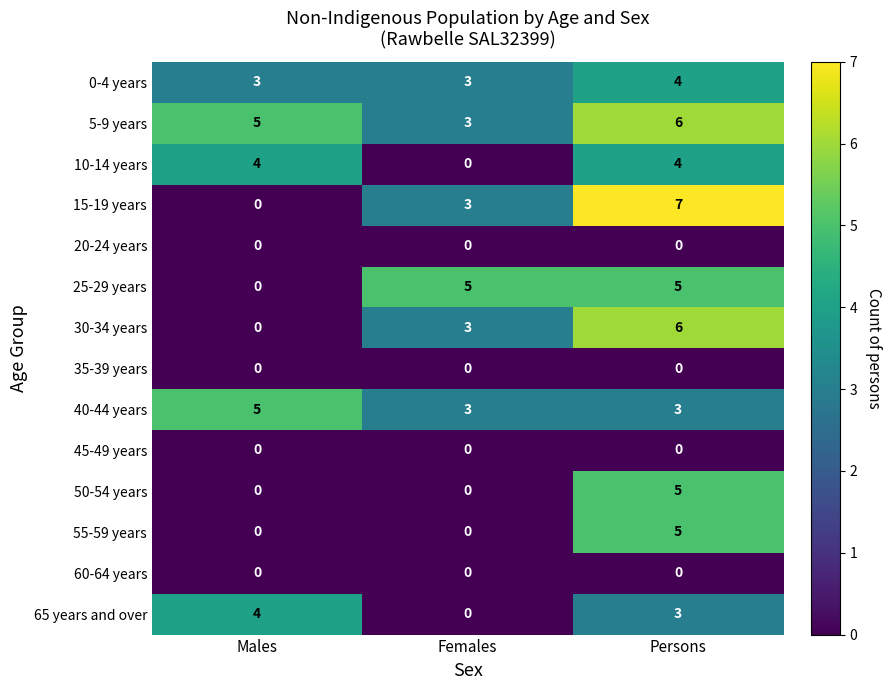

The value of 15-19 years at Females is 1. True or false?

False